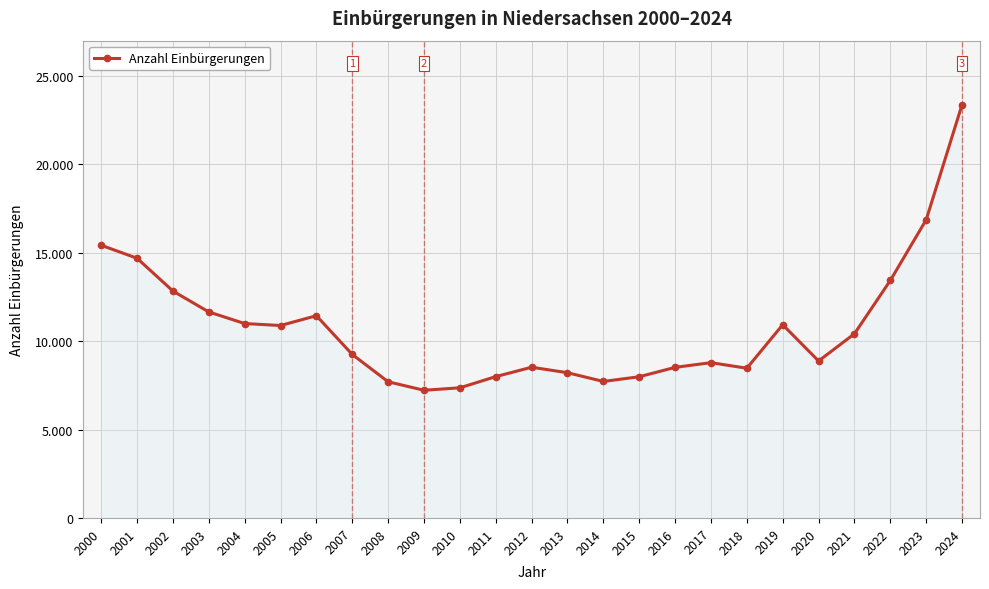

Is this an area chart (filled region under the line)?

Yes